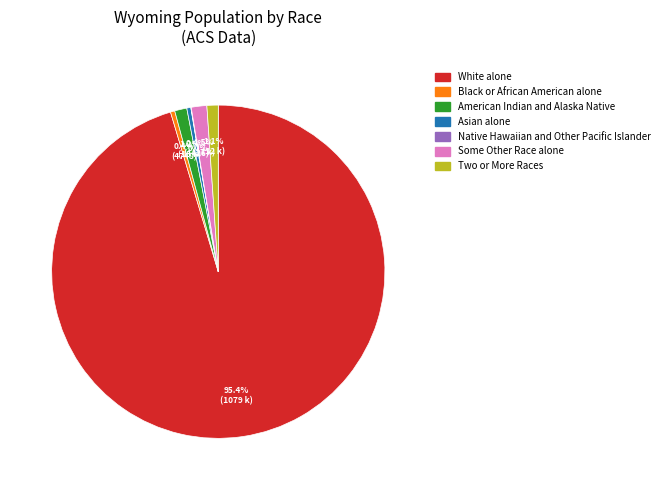

Which has a higher value, American Indian and Alaska Native or Asian alone?

American Indian and Alaska Native